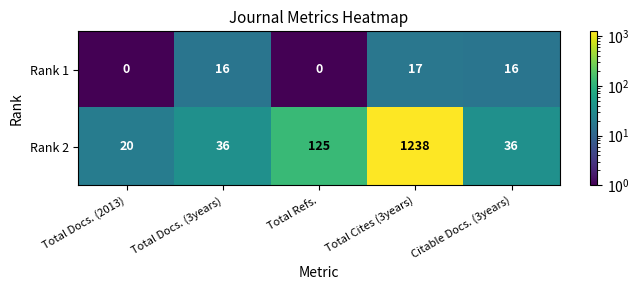

What is the total value across all series at Total Docs. (3years)?

52